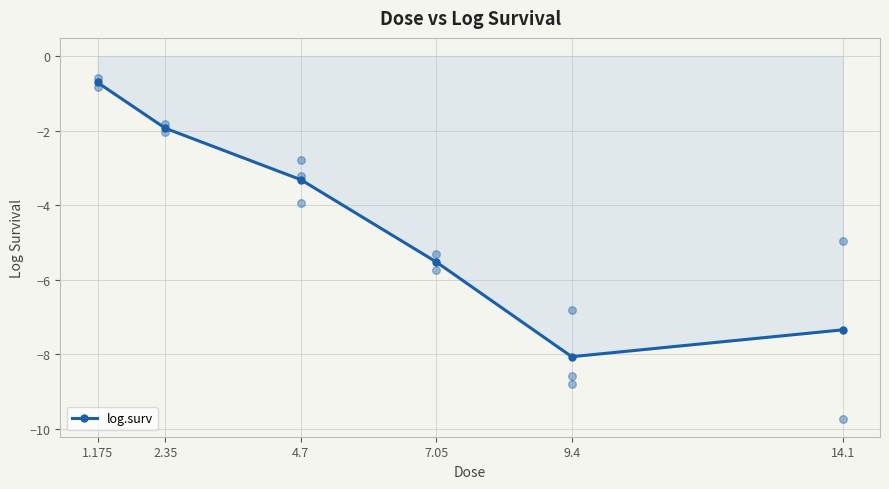

What is the change in value from 1.175 to 2.35?

-1.2